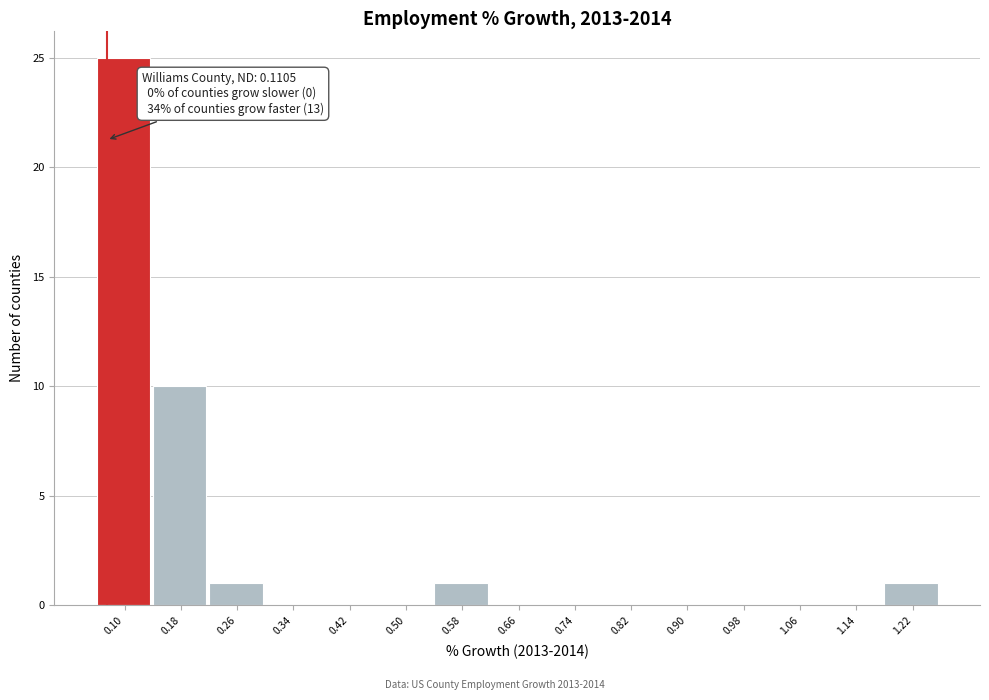

Reading right to left, list all the values displayed in this chart.

1.22=1	1.14=0	1.06=0	0.98=0	0.90=0	0.82=0	0.74=0	0.66=0	0.58=1	0.50=0	0.42=0	0.34=0	0.26=1	0.18=10	0.10=25